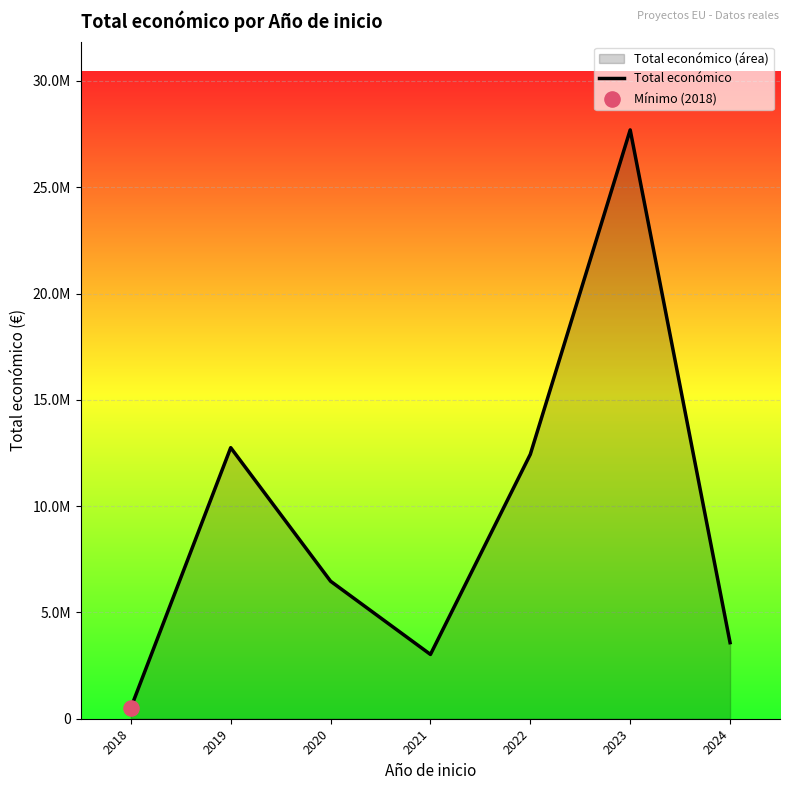

Which has a higher value, 2023 or 2018?

2023